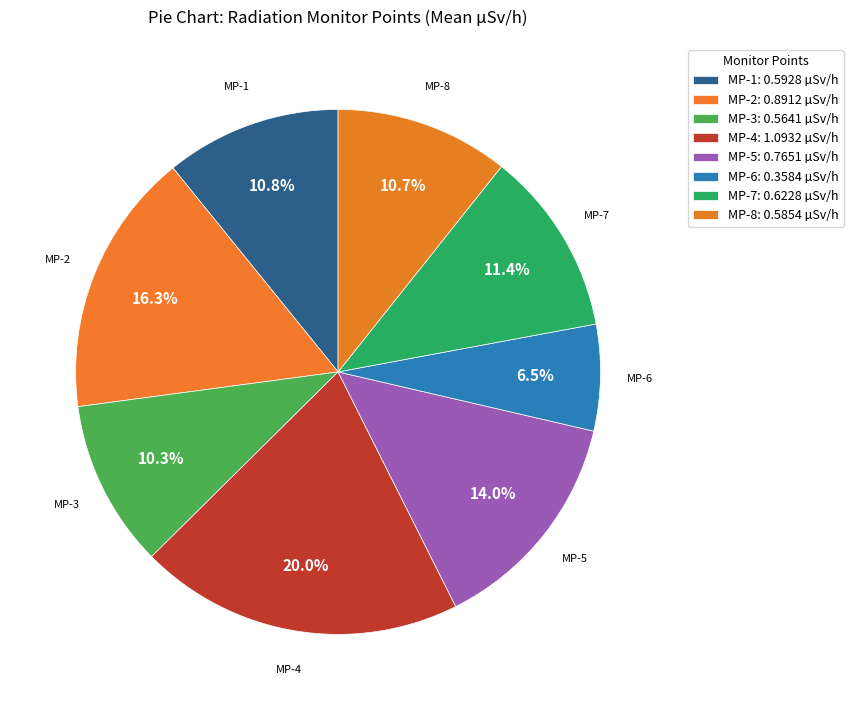

Which has a higher value, MP-6 or MP-2?

MP-2